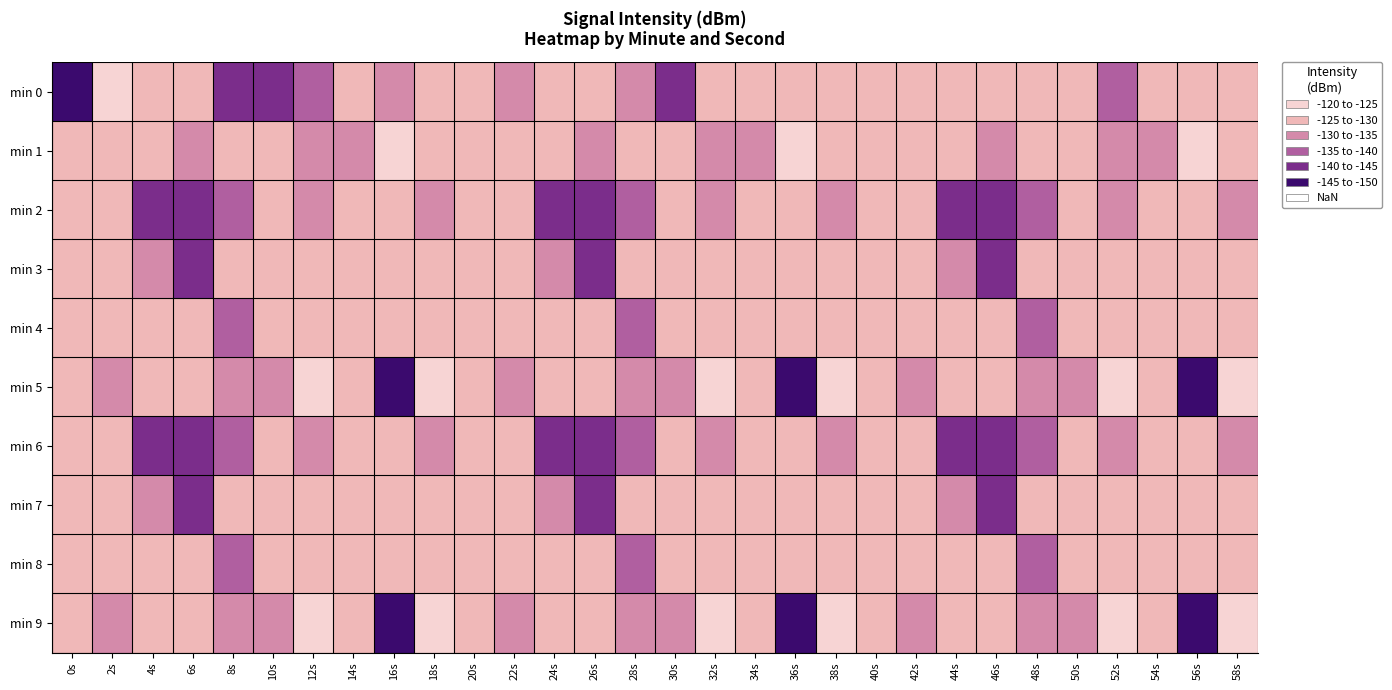

What is the spread (max minus min) of values at 26s?

17.1